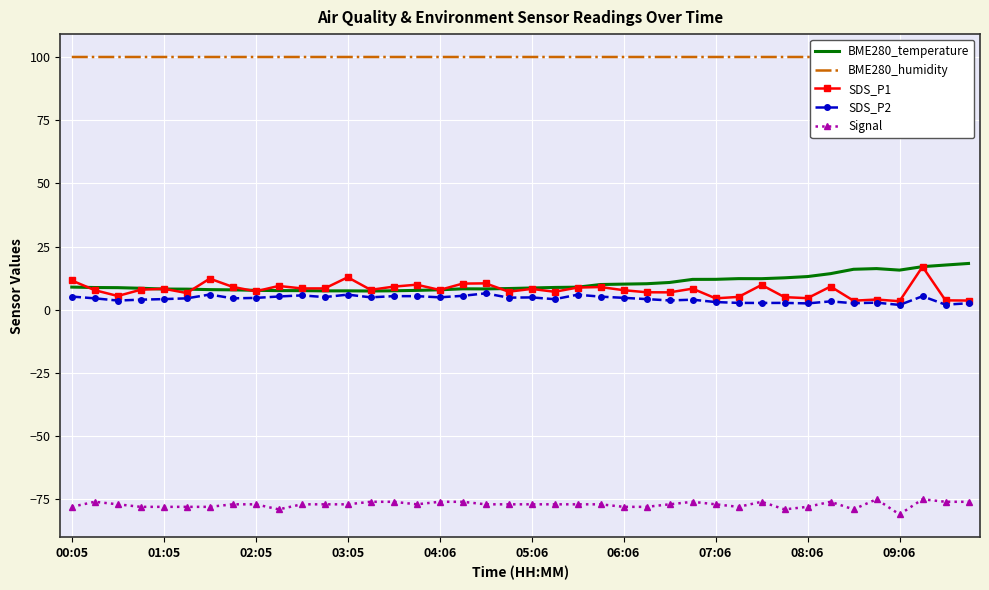

True or false: BME280_temperature and SDS_P2 cross at least once.

False